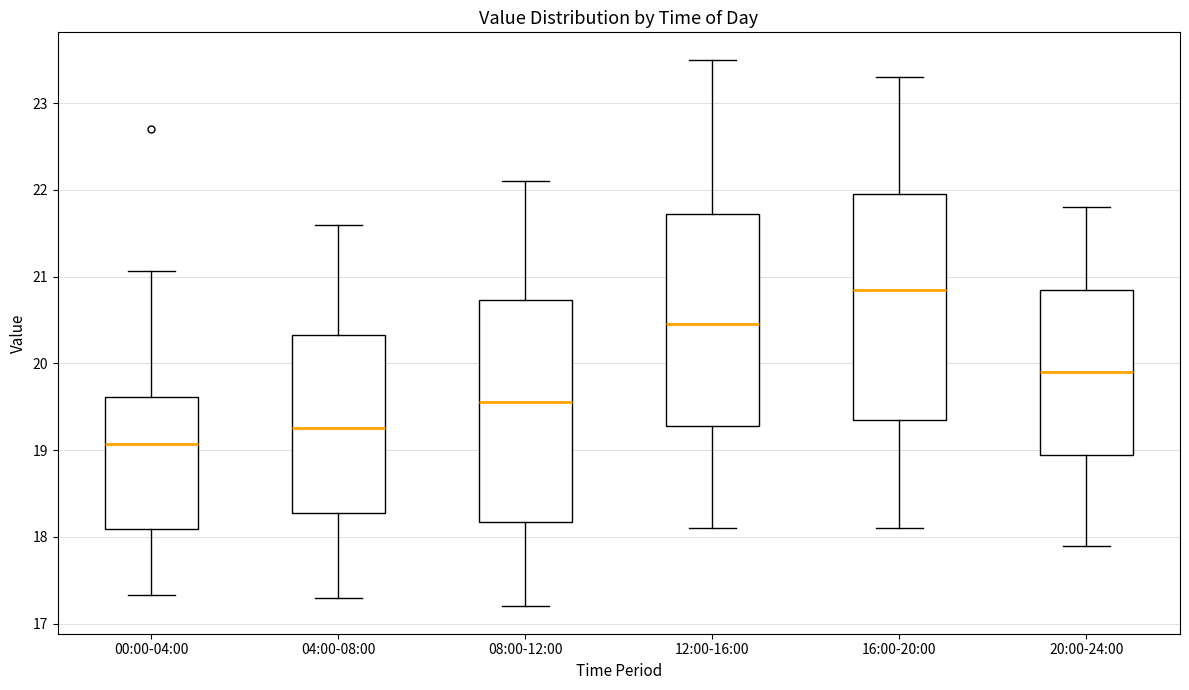

Reading left to right, read every box against the y-axis: the position of its median line, the range the box covers, and the ends of its whiskers. The values are not printed on the chart, so give them approximately, as read against the axis.

00:00-04:00: median 19.1, box 18.1 to 19.6, whiskers 17.3 to 21.1
04:00-08:00: median 19.3, box 18.3 to 20.3, whiskers 17.3 to 21.6
08:00-12:00: median 19.6, box 18.2 to 20.7, whiskers 17.2 to 22.1
12:00-16:00: median 20.5, box 19.3 to 21.7, whiskers 18.1 to 23.5
16:00-20:00: median 20.9, box 19.4 to 22.0, whiskers 18.1 to 23.3
20:00-24:00: median 19.9, box 19.0 to 20.9, whiskers 17.9 to 21.8